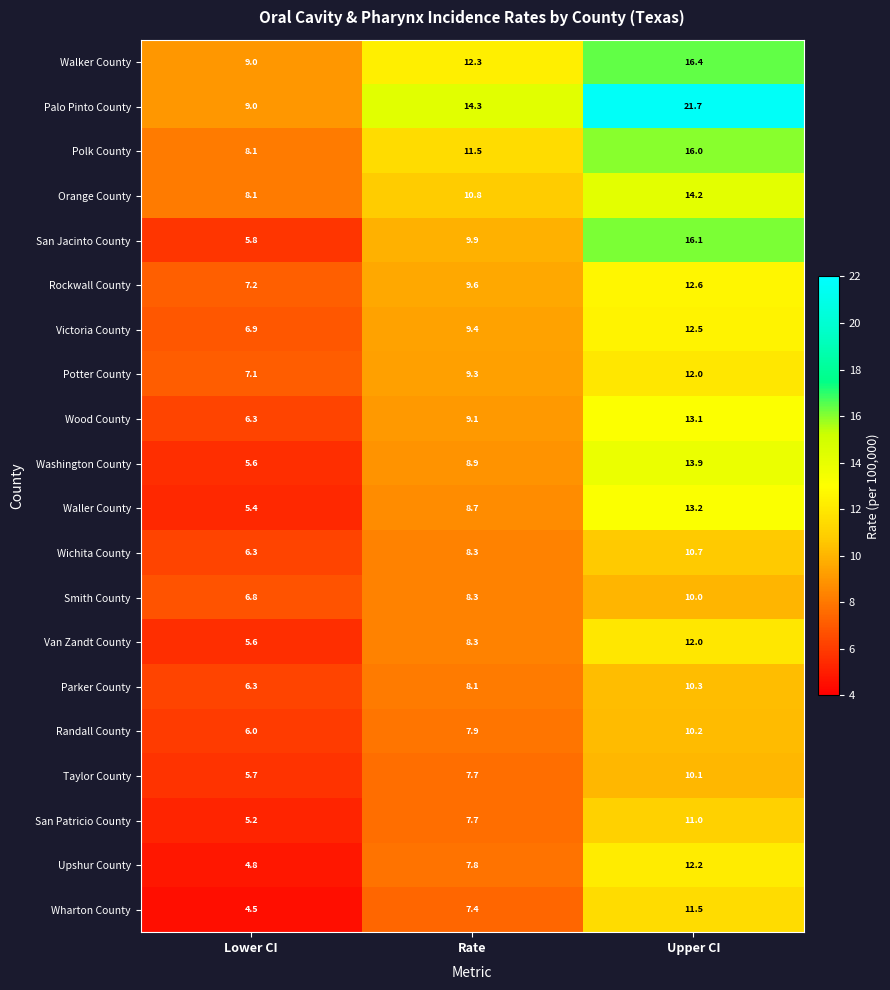

Which series changed the most between Lower CI and Upper CI?

Palo Pinto County